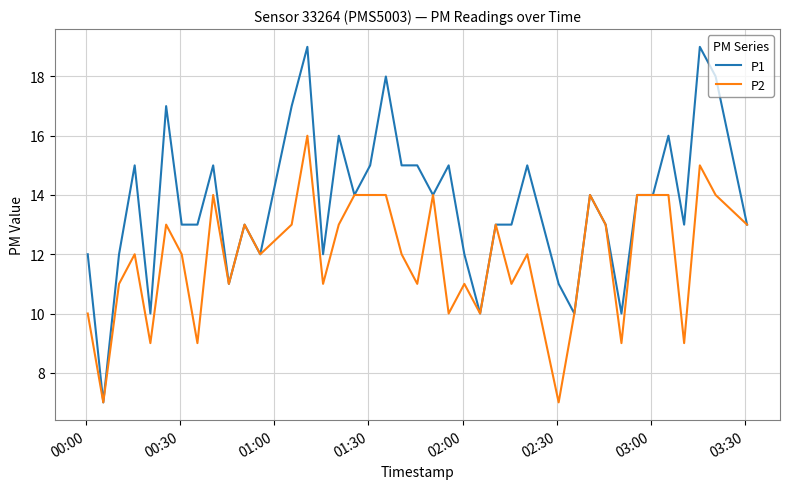

Rank the series by their average value, from highest to lowest.

P1, P2